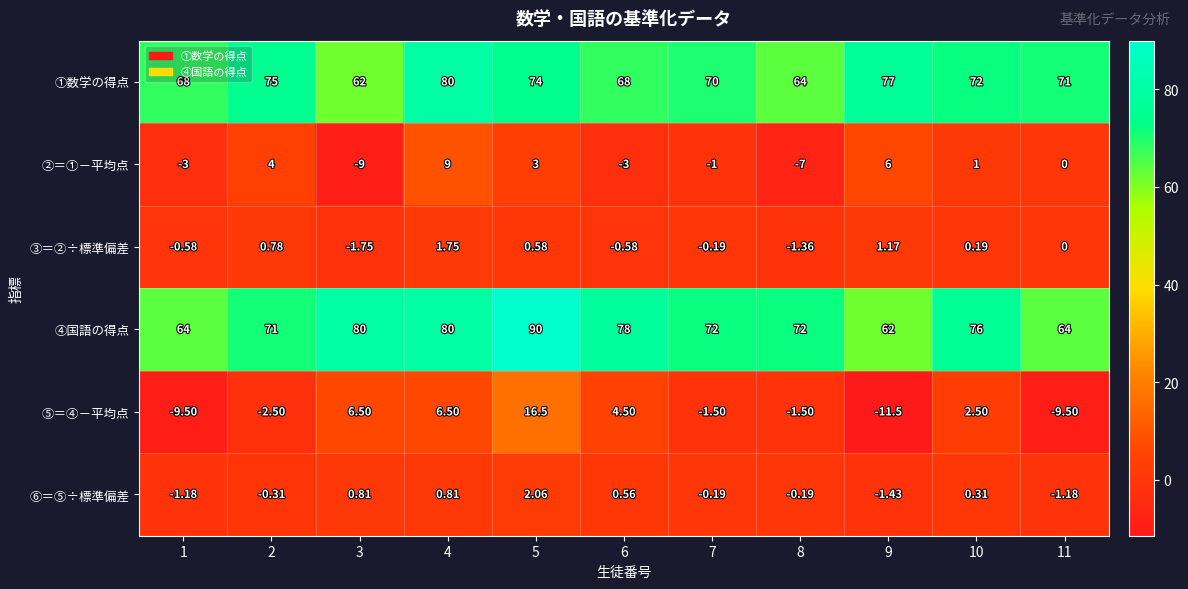

What is the greatest value displayed?

90.0